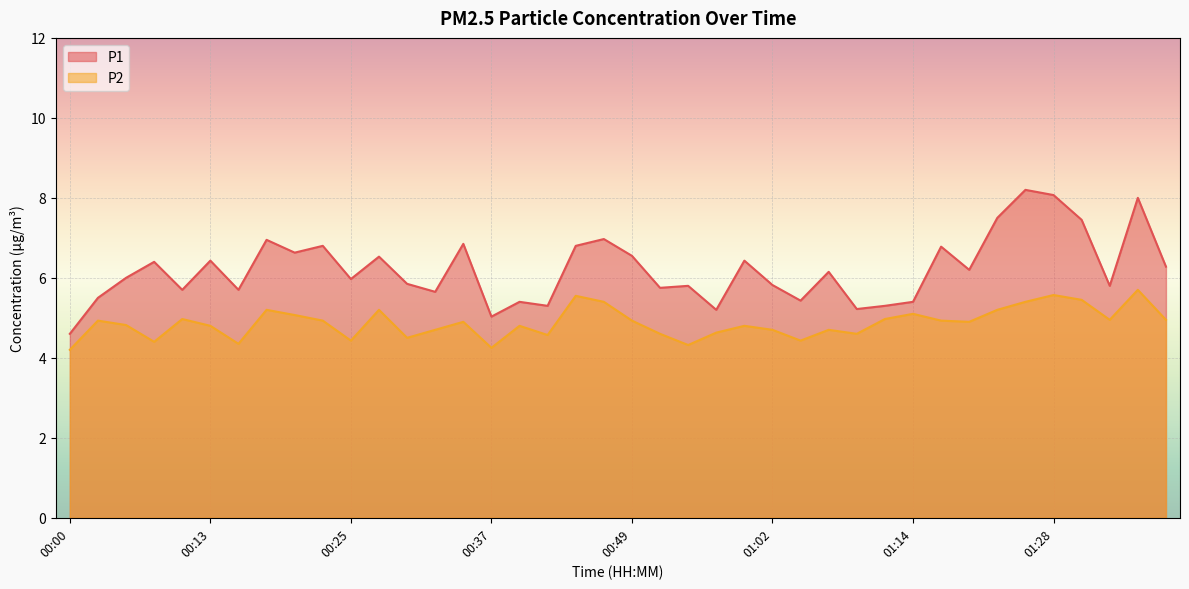

True or false: P1 has a value of 6.0 at 00:25.

True